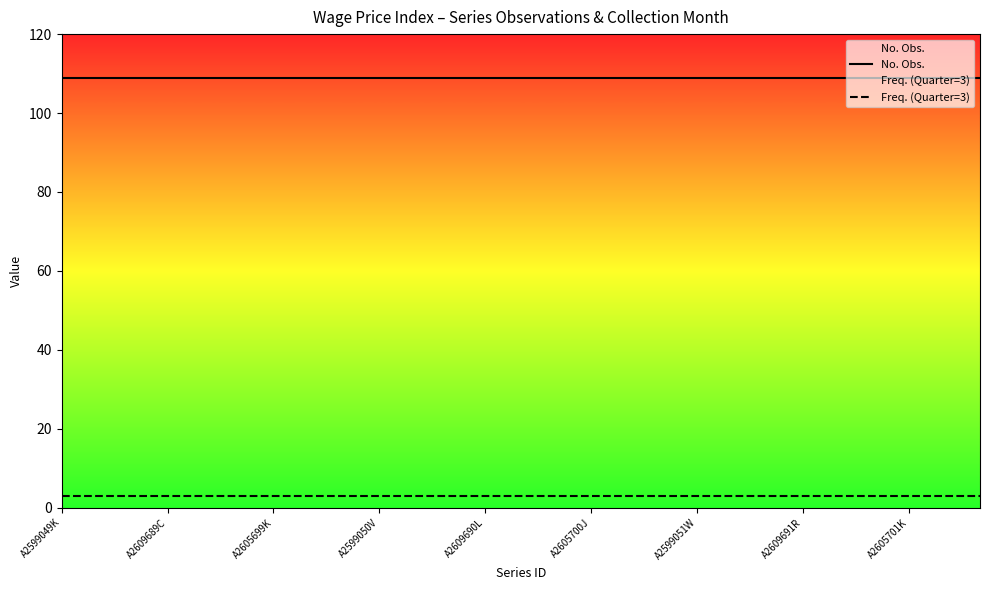

What is the difference between the highest and lowest values at A2609690L?

106